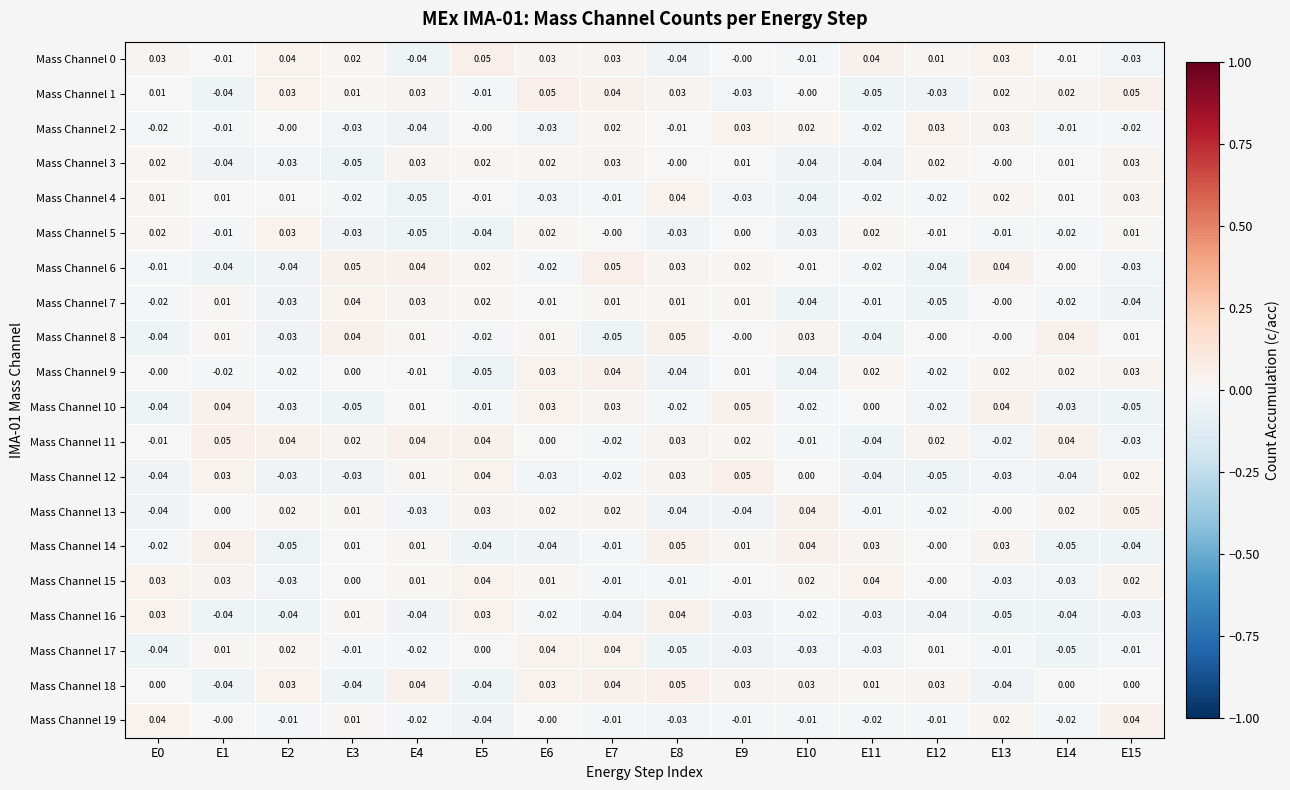

Is the value of Mass Channel 3 at E11 greater than the value of Mass Channel 19 at E1?

No